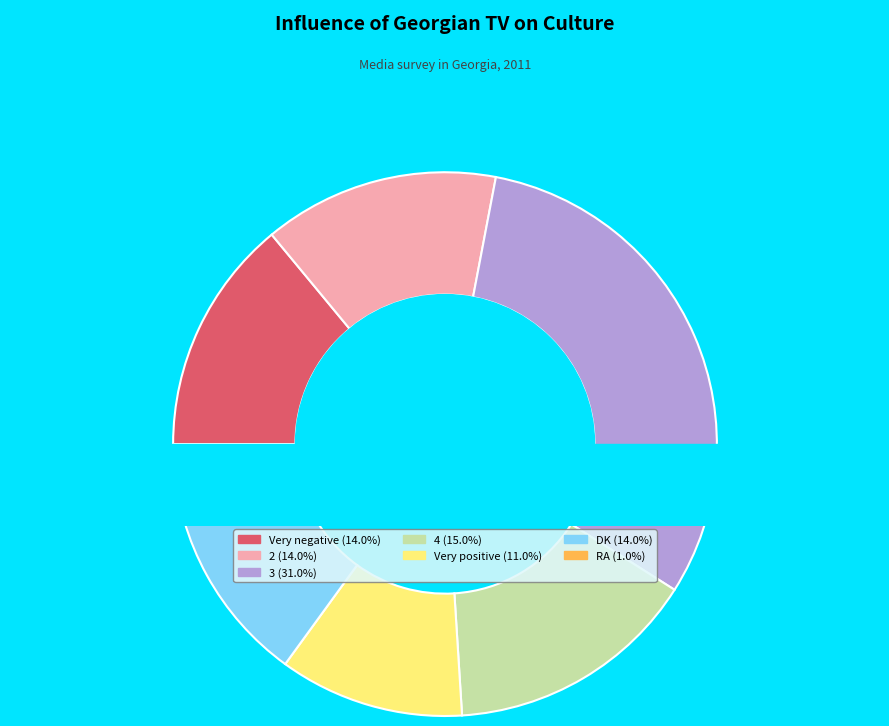

What is the ratio of the value at 3 to the value at 4?

2.1